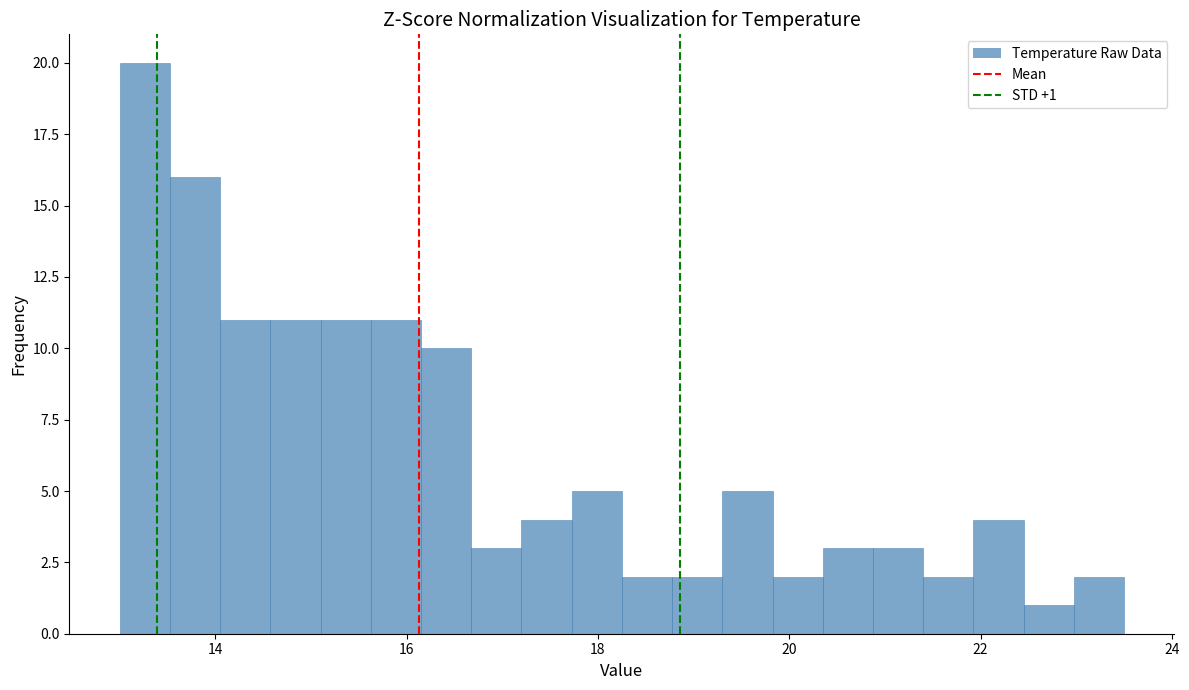

Read against the x-axis, roughly where is the centre of the tallest bar?

13.2